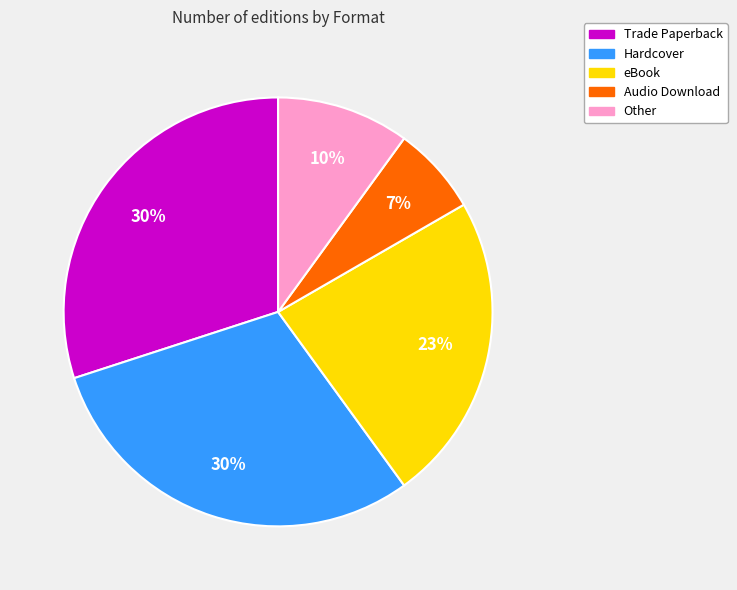

Count the number of slices in the pie.

5